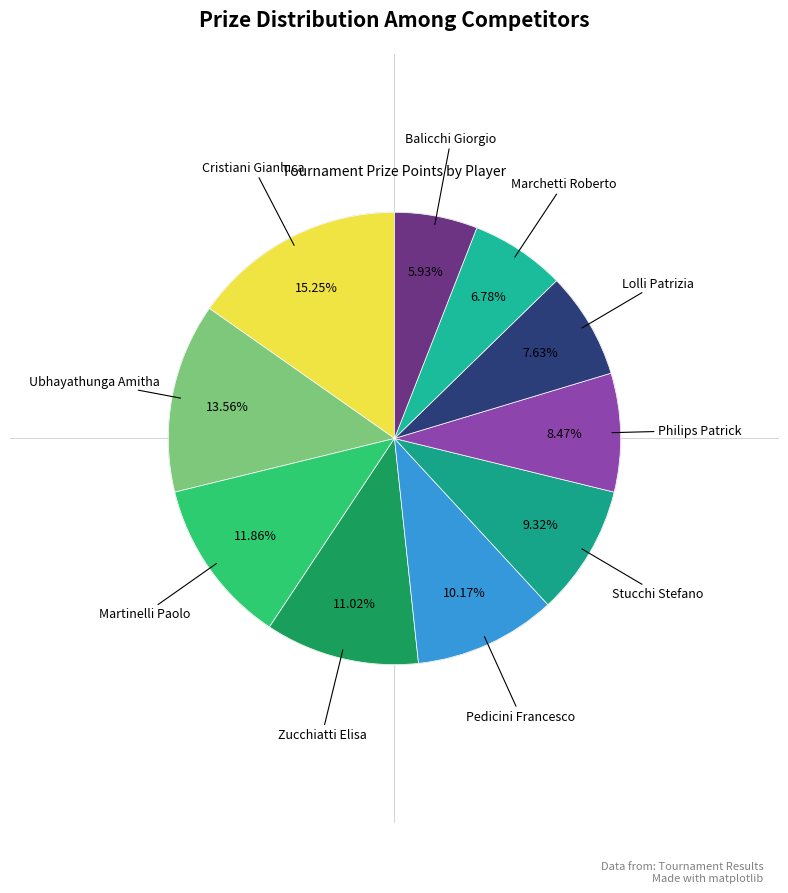

Count the number of slices in the pie.

10